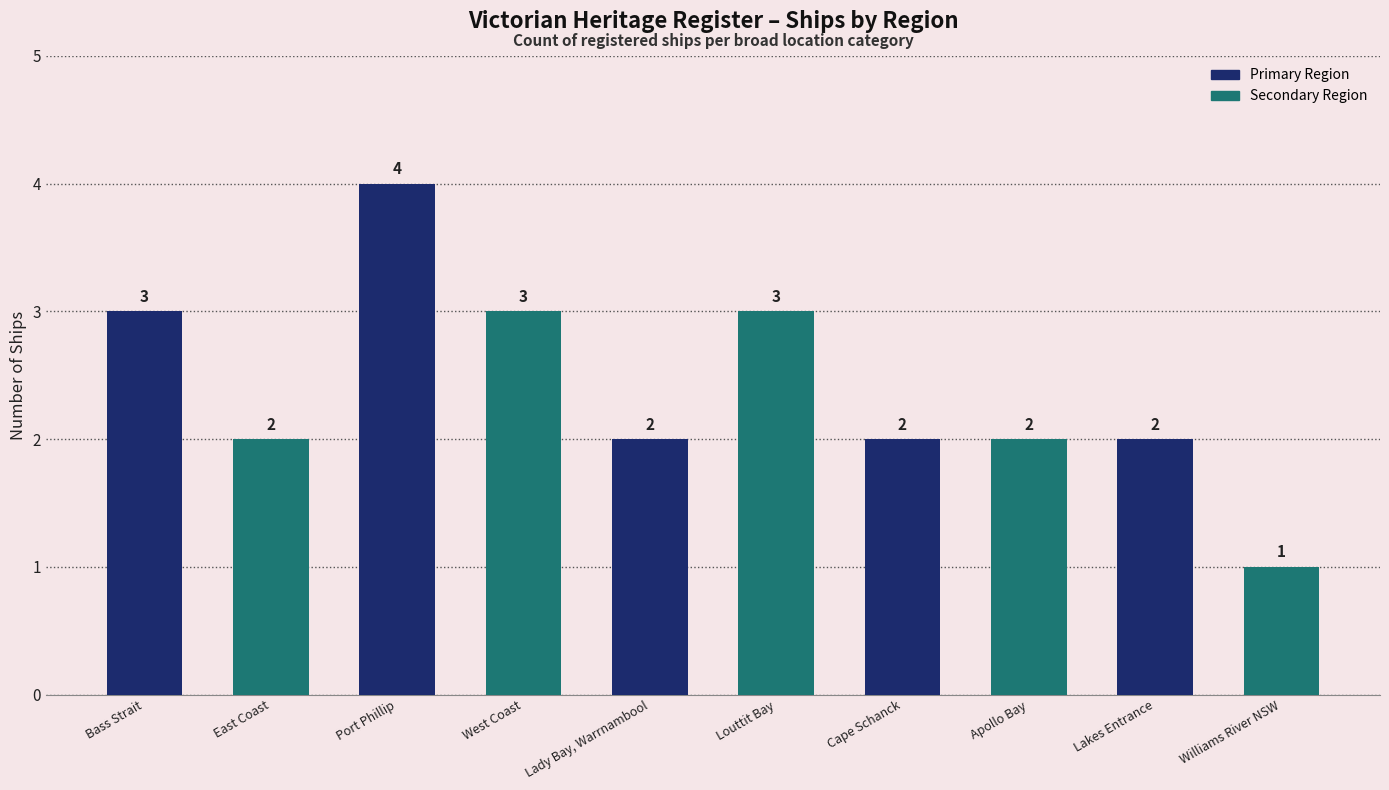

Is it true that the value at Lady Bay, Warrnambool is 2?

True